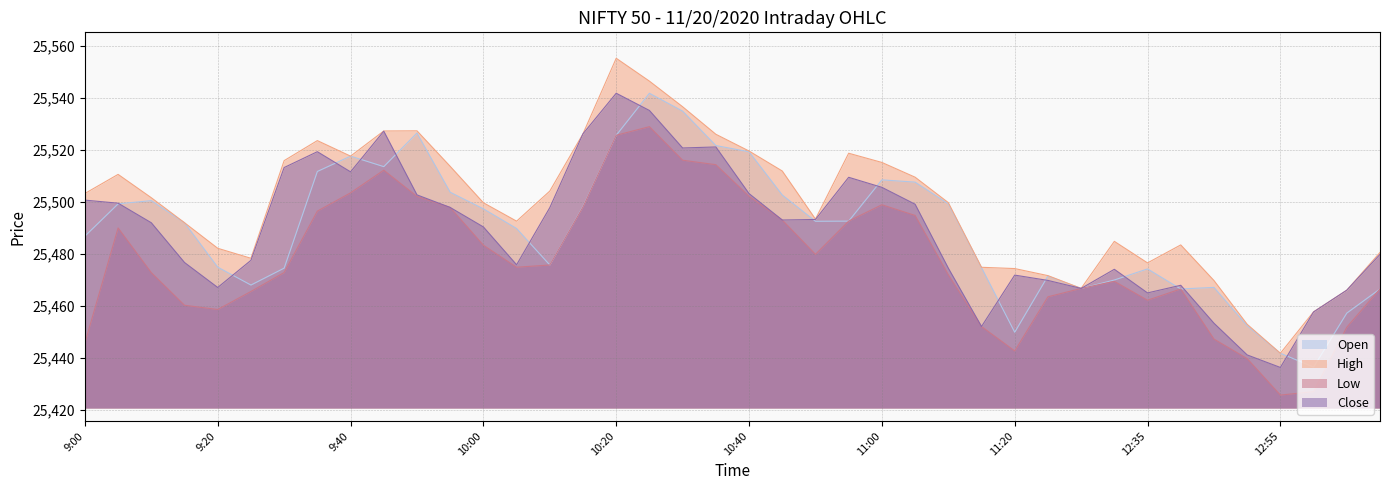

Is the value of High at 9:15 greater than the value of Close at 9:35?

No